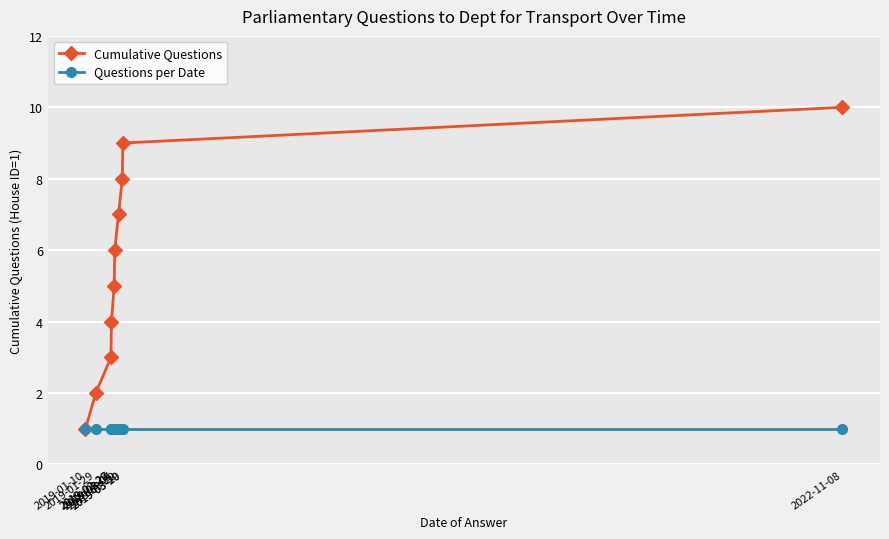

The value of Questions per Date at 2019-03-20 is 2. True or false?

False